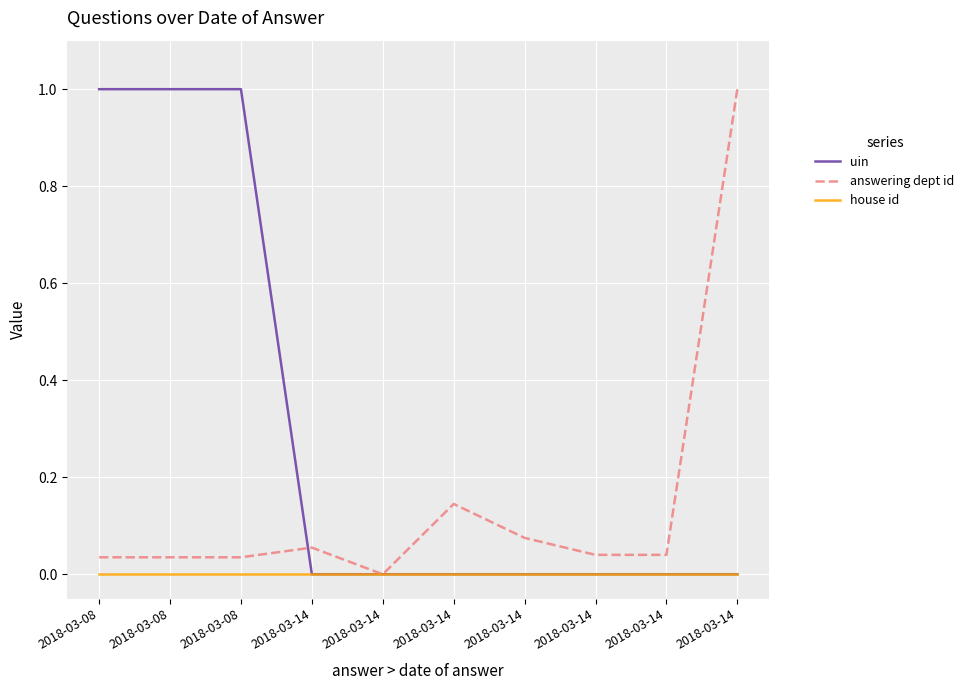

Reading left to right, transcribe all the data shown in this chart.

uin: 1.0	1.0	1.0	0.0	0.0	0.0	0.0	0.0	0.0	0.0
answering dept id: 0.0	0.0	0.0	0.1	0.0	0.1	0.1	0.0	0.0	1.0
house id: 0.0	0.0	0.0	0.0	0.0	0.0	0.0	0.0	0.0	0.0